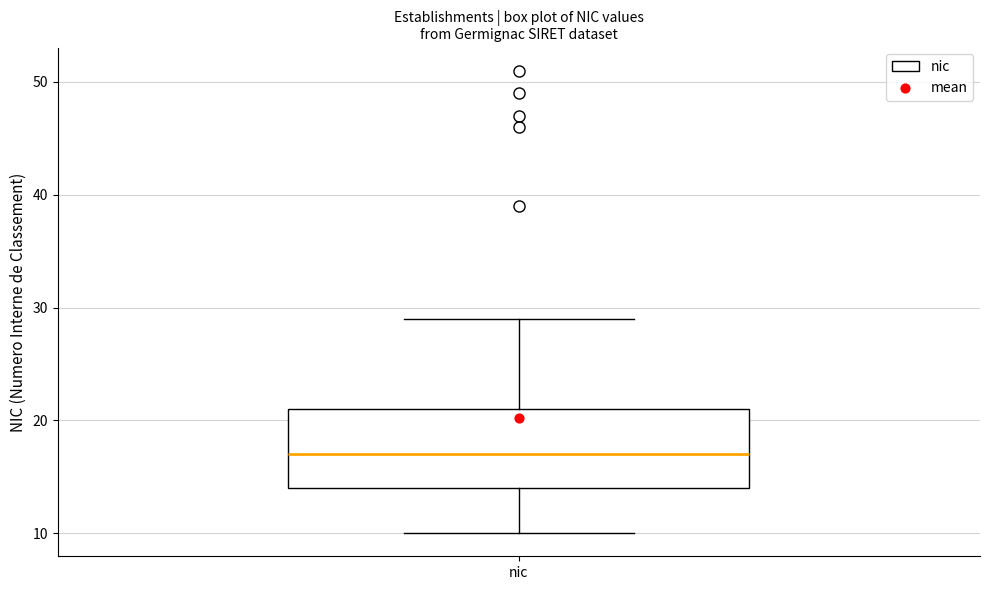

Where is the lower edge of the box for nic on the y-axis? The values are not printed on the chart, so give them approximately, as read against the axis.

14